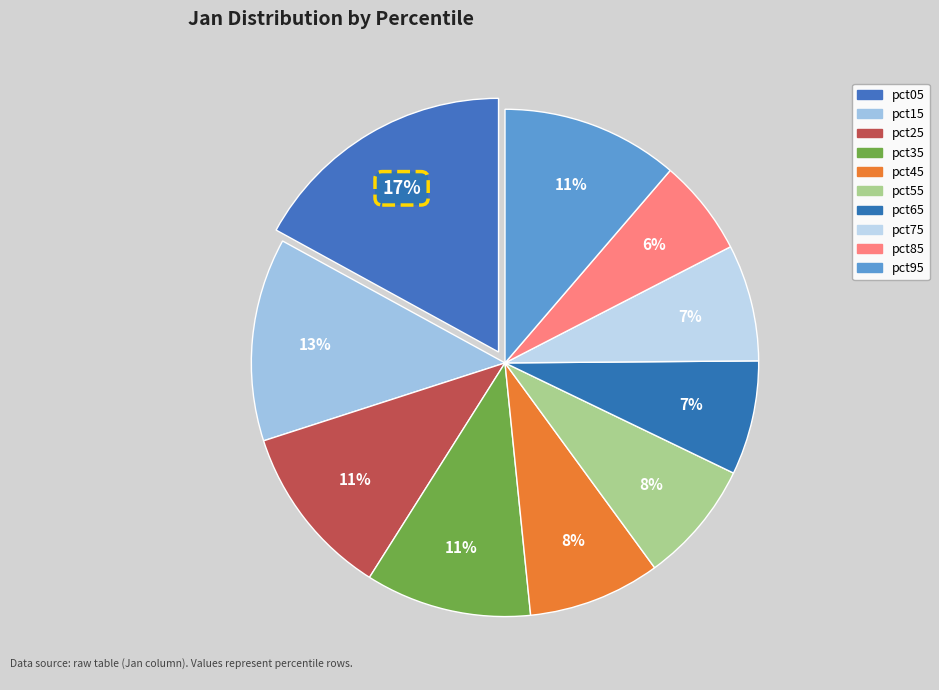

Count the number of slices in the pie.

10